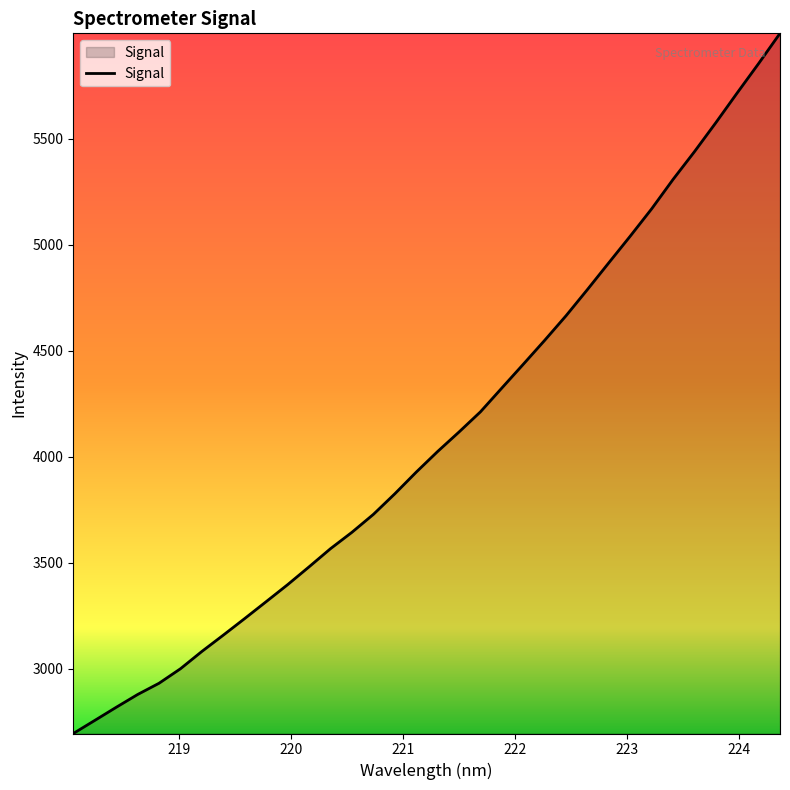

What is the smallest value displayed?

2693.4